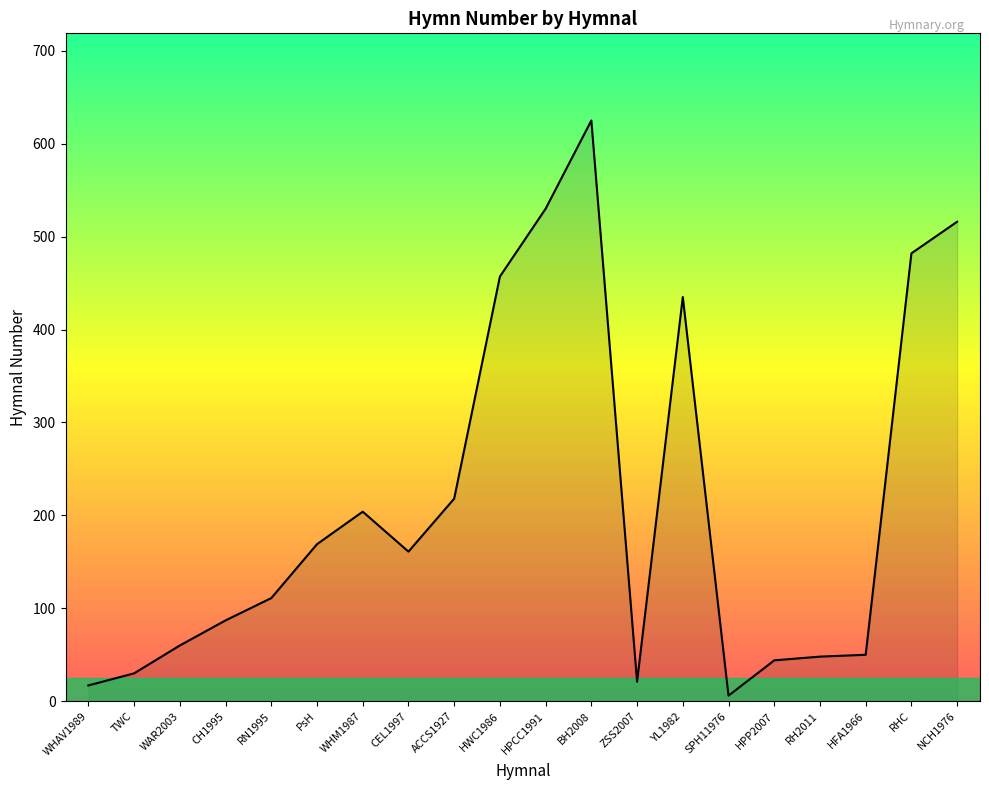

Is it true that the value at HPP2007 is 44?

True